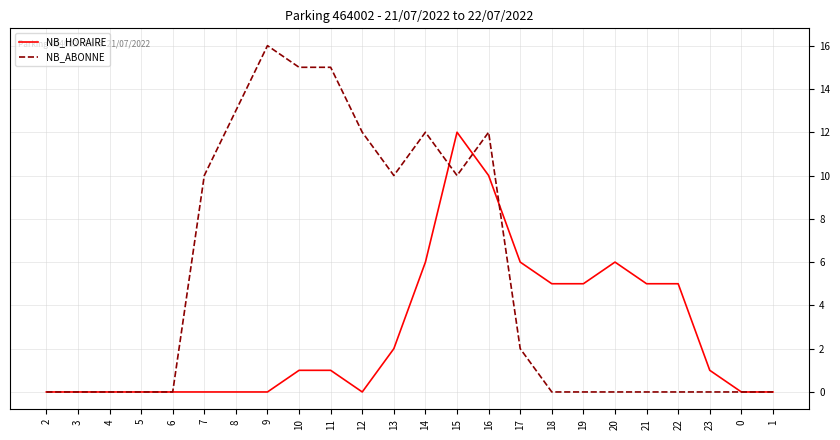

Which series changed the most between 4 and 18?

NB_HORAIRE